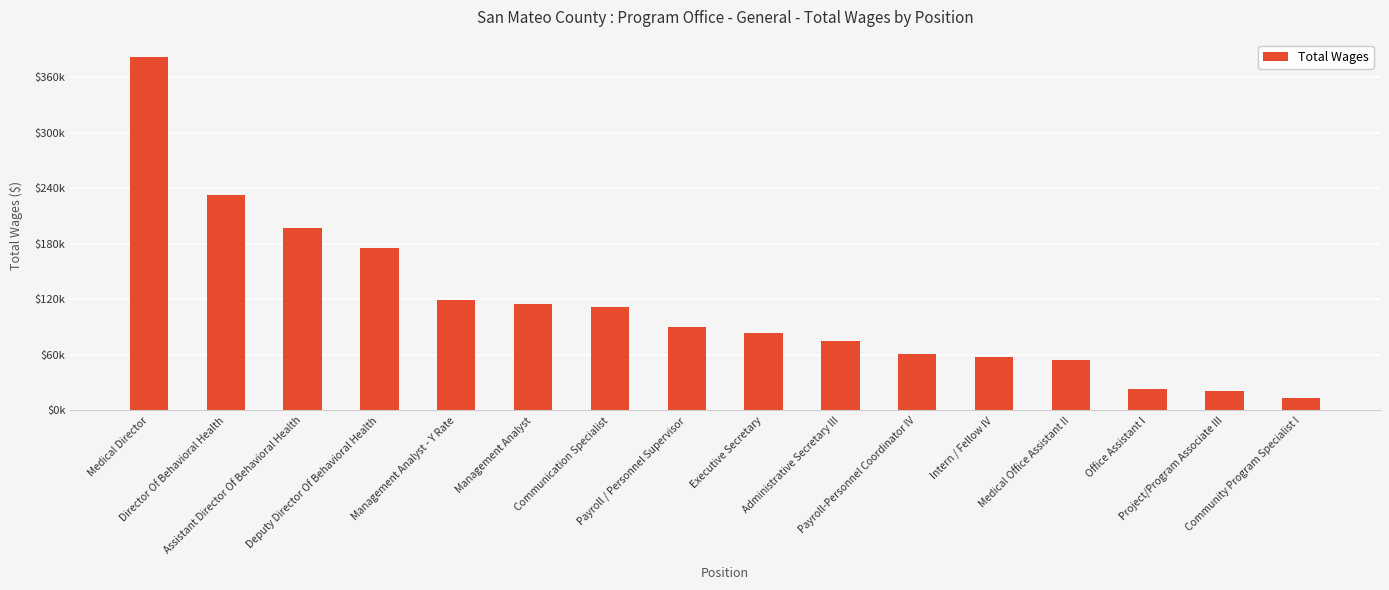

Reading right to left, transcribe all the data shown in this chart.

14002	20783	23135	54265	57406	60734	75521	83574	90157	111243	115256	119274	175402	196867	232986	381145